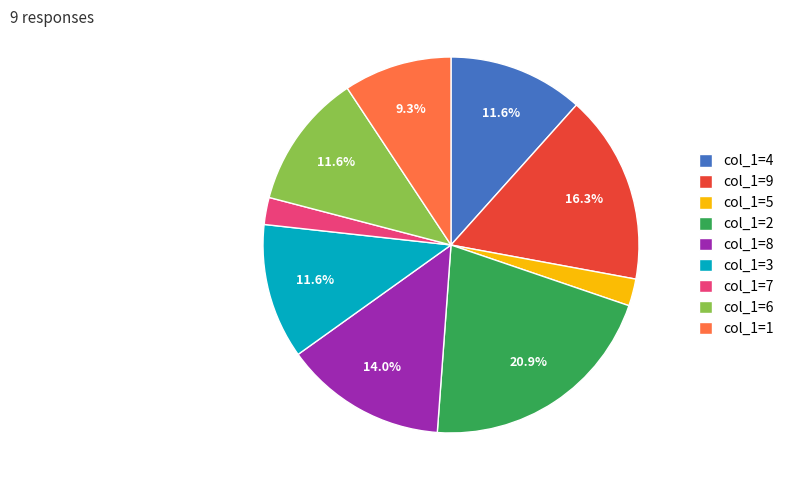

Approximately how many times larger is the value at col_1=9 compared to col_1=6?

1.4